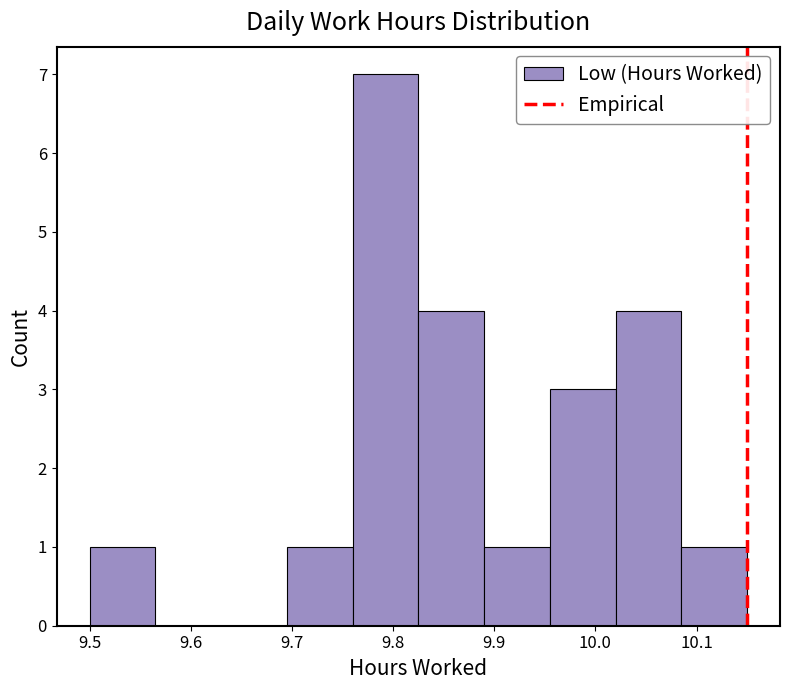

Over which range of the x-axis is the bar tallest?

9.760 to 9.825